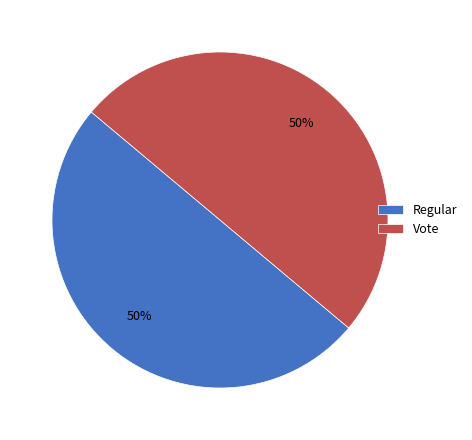

Is it true that Vote is 44% of the pie?

False